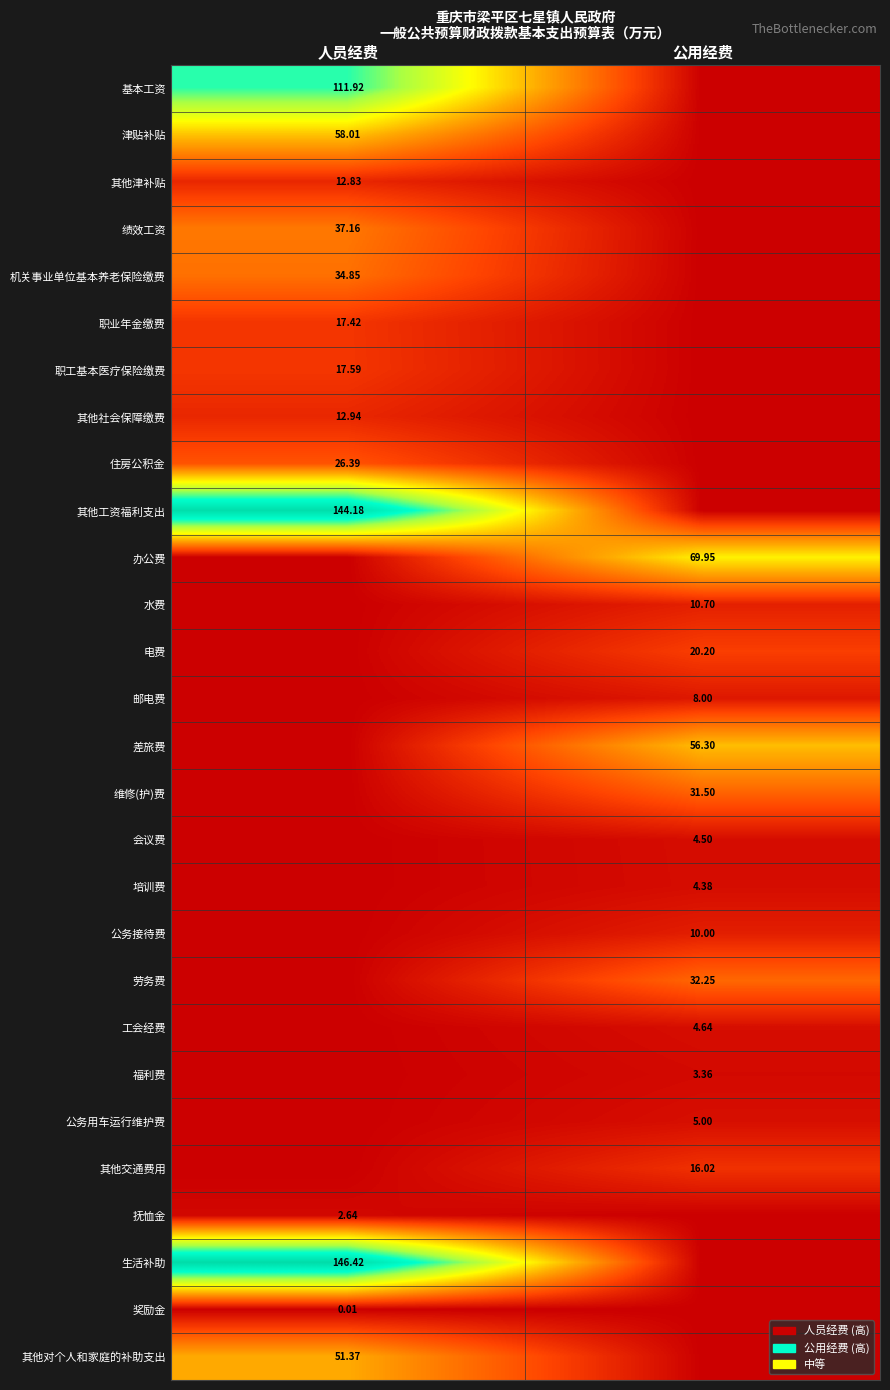

Is the value of 电费 at 公用经费 greater than the value of 奖励金 at 人员经费?

Yes